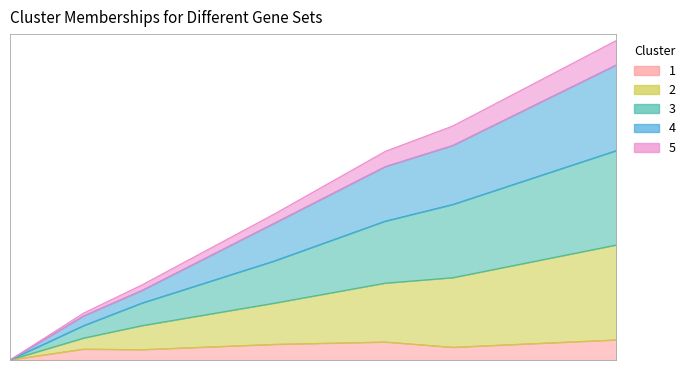

Which series has the largest total across all categories?

Group2